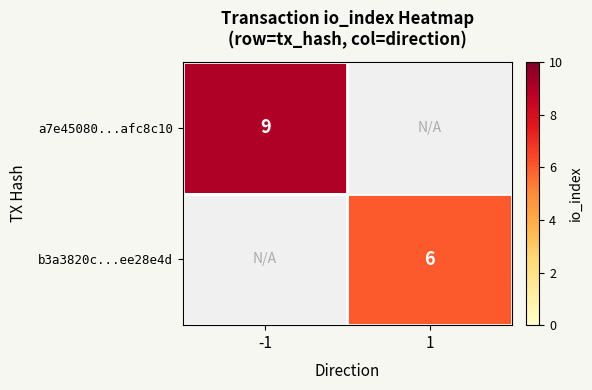

Is the value of a7e45080...afc8c10 at -1 greater than the value of b3a3820c...ee28e4d at 1?

Yes